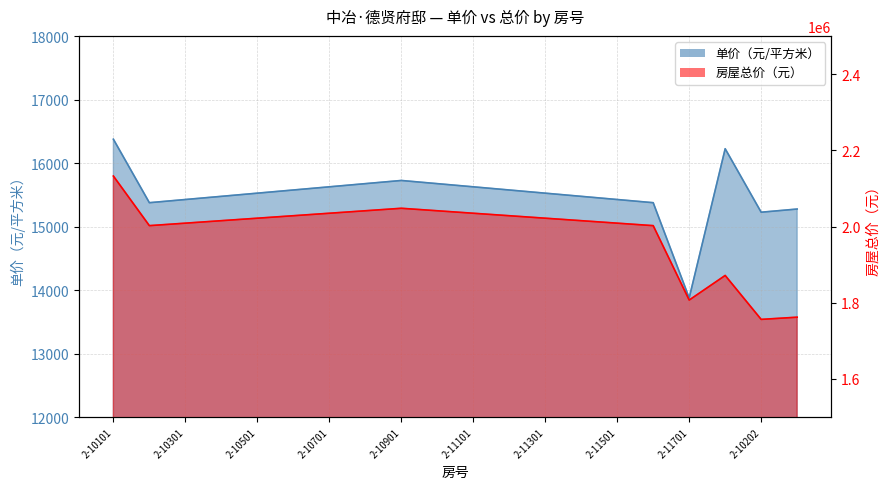

Rank the series at 2-10102 from lowest to highest value.

单价（元/平方米）, 房屋总价（元）